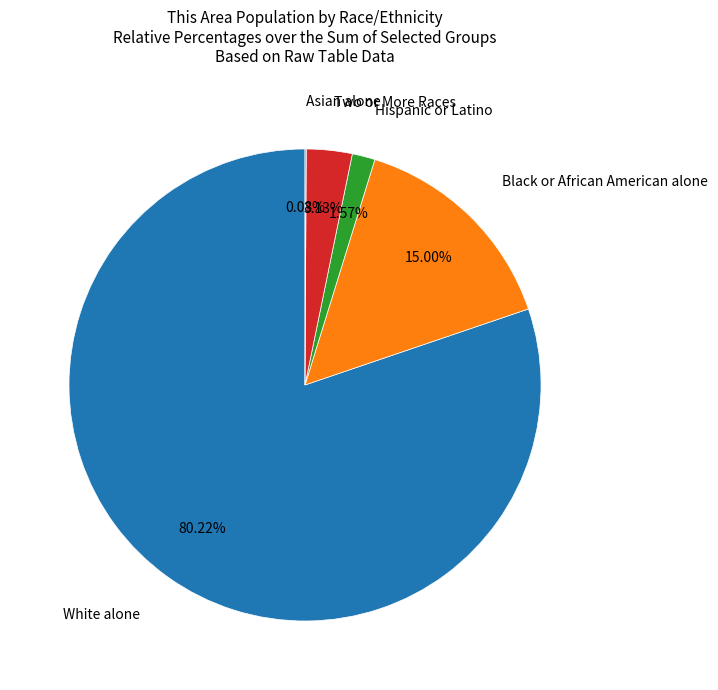

Does any single category account for the majority?

Yes